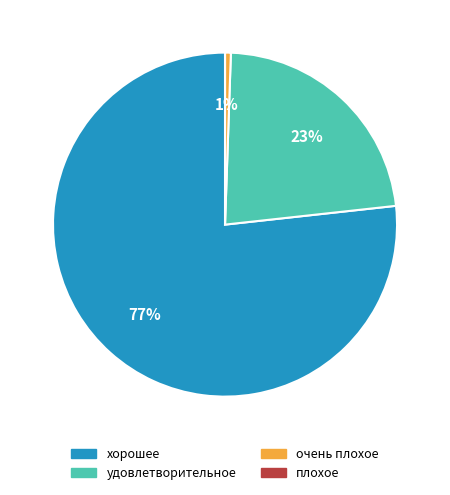

To the nearest percent, what is the average slice percentage?

25%